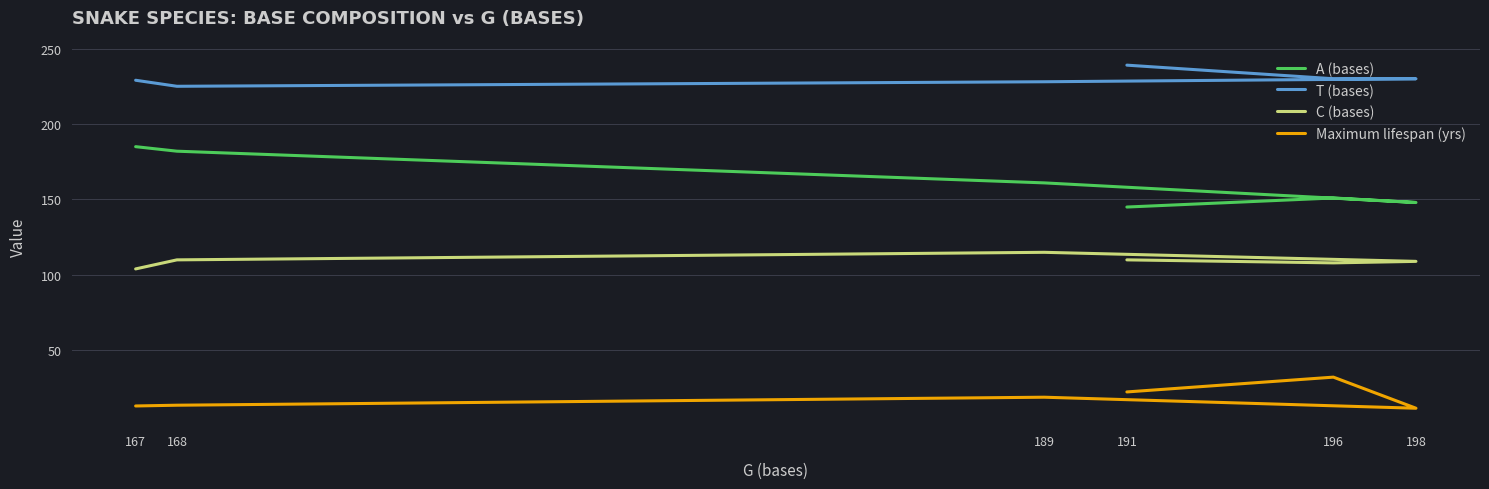

Reading left to right, list all the values displayed in this chart.

A (bases): 185.0	182.0	161.0	148.0	151.0	145.0
T (bases): 229.0	225.0	228.0	230.0	230.0	239.0
C (bases): 104.0	110.0	115.0	109.0	108.0	110.0
Maximum lifespan (yrs): 13.2	13.7	19.0	11.7	32.3	22.5